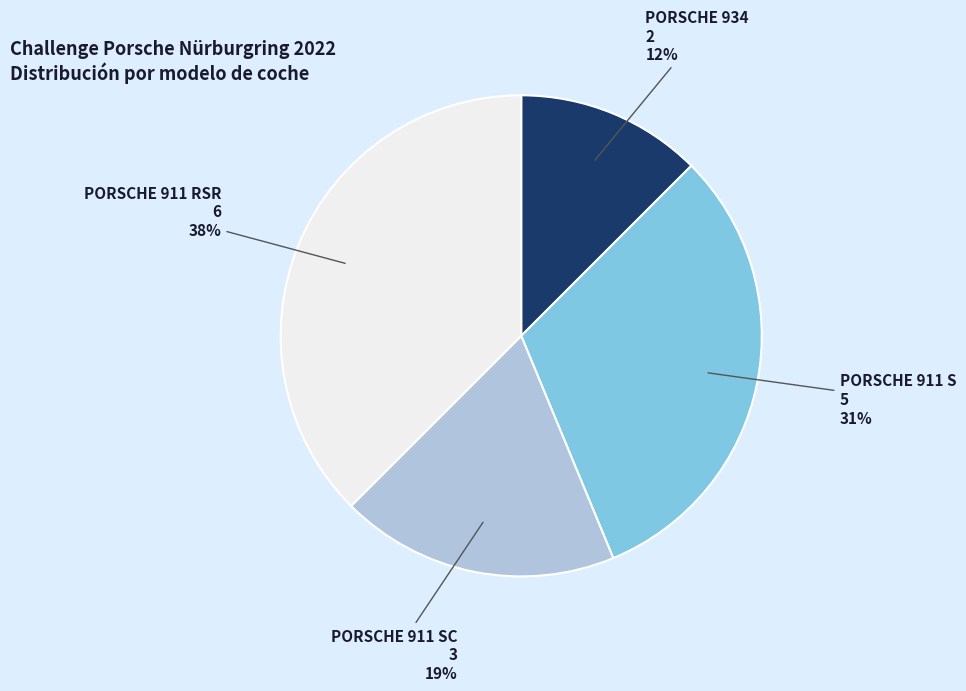

What percentage is the PORSCHE 911 S slice, to the nearest percent?

31%